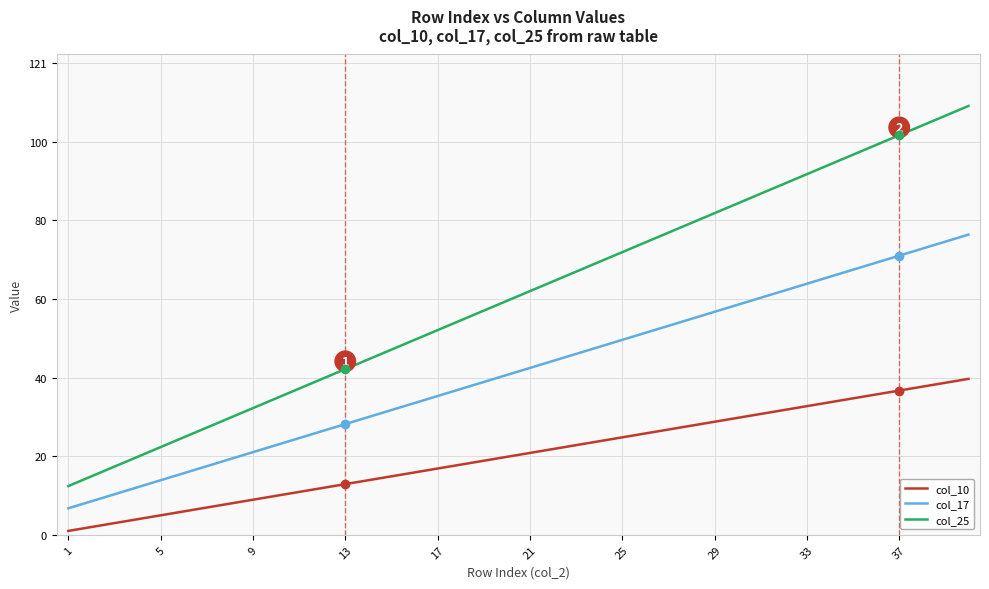

At how many categories does at least one series exceed 67?

18